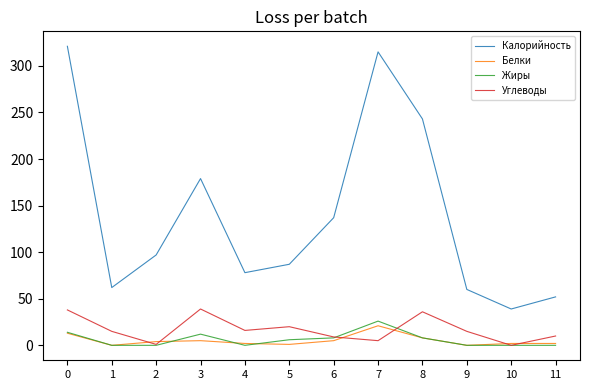

What is the difference between the maximum and minimum values in the Углеводы series?

39